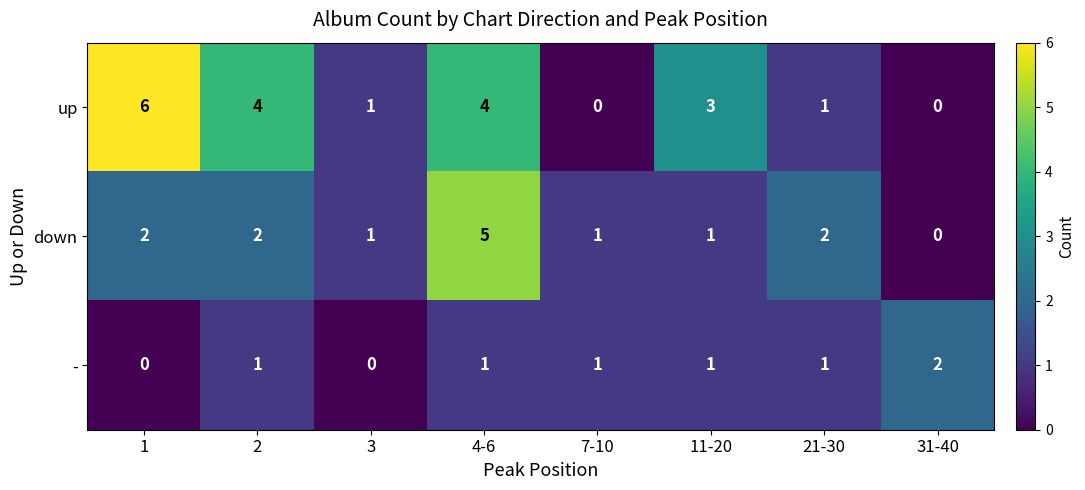

Which series has the largest total across all categories?

up